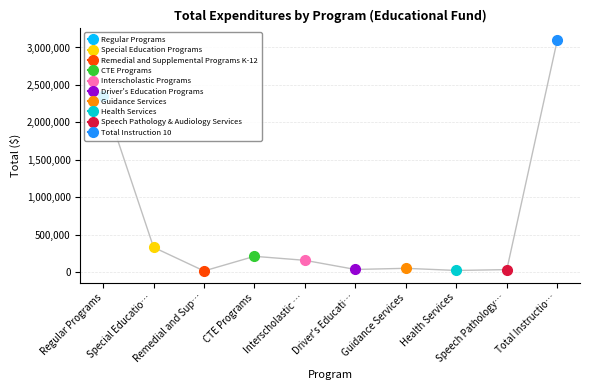

Which has a higher value, Remedial and Sup… or Interscholastic …?

Interscholastic …